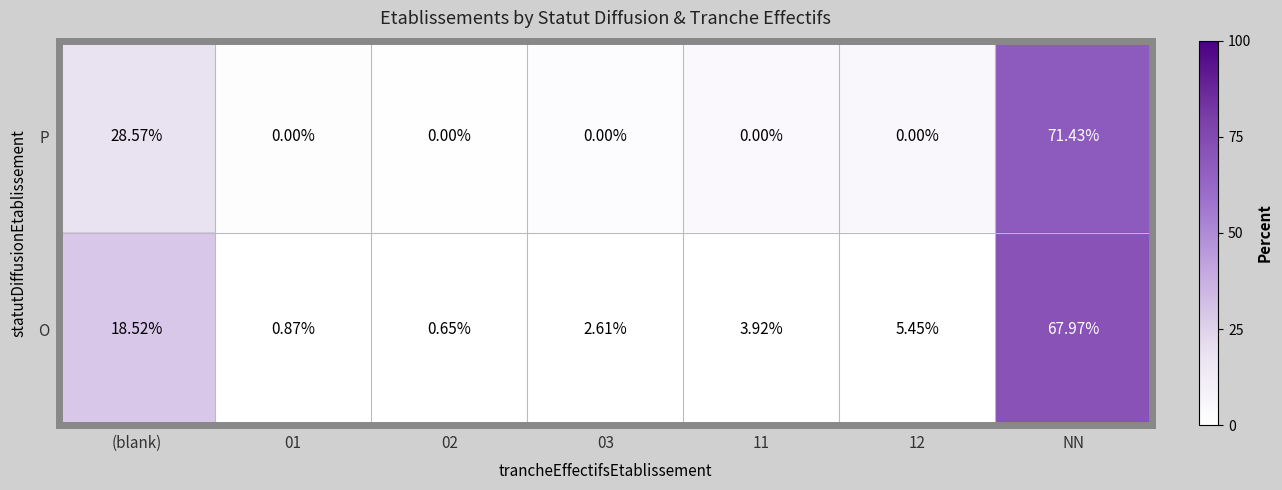

At which label is O closest to 34?

(blank)